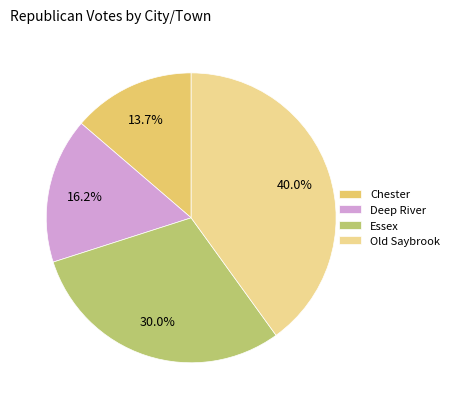

What percentage is the Essex slice, to the nearest percent?

30%